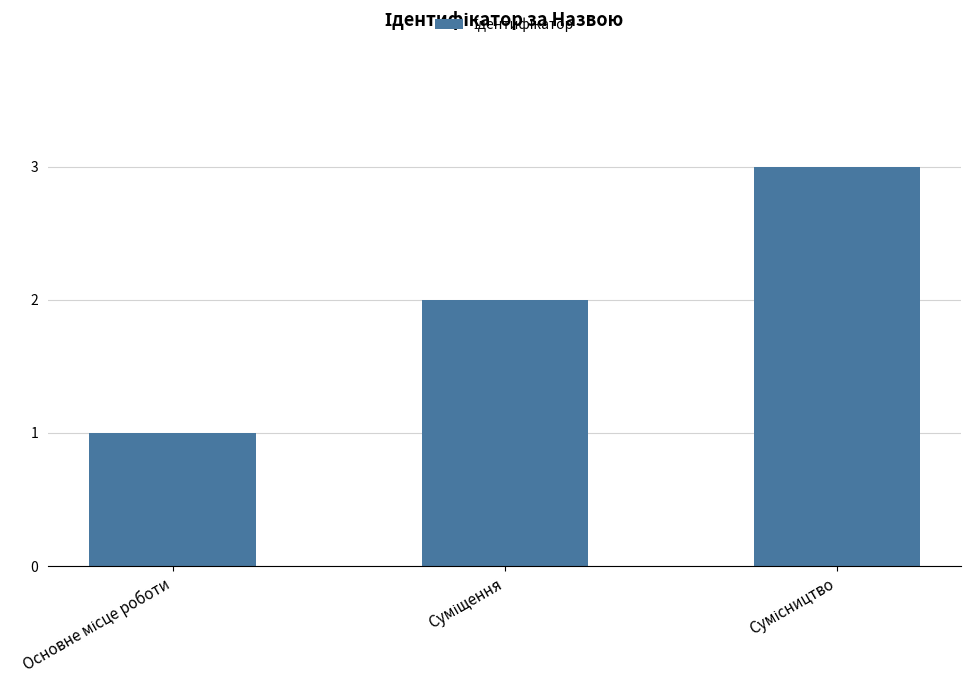

Count the number of data series in this chart.

1